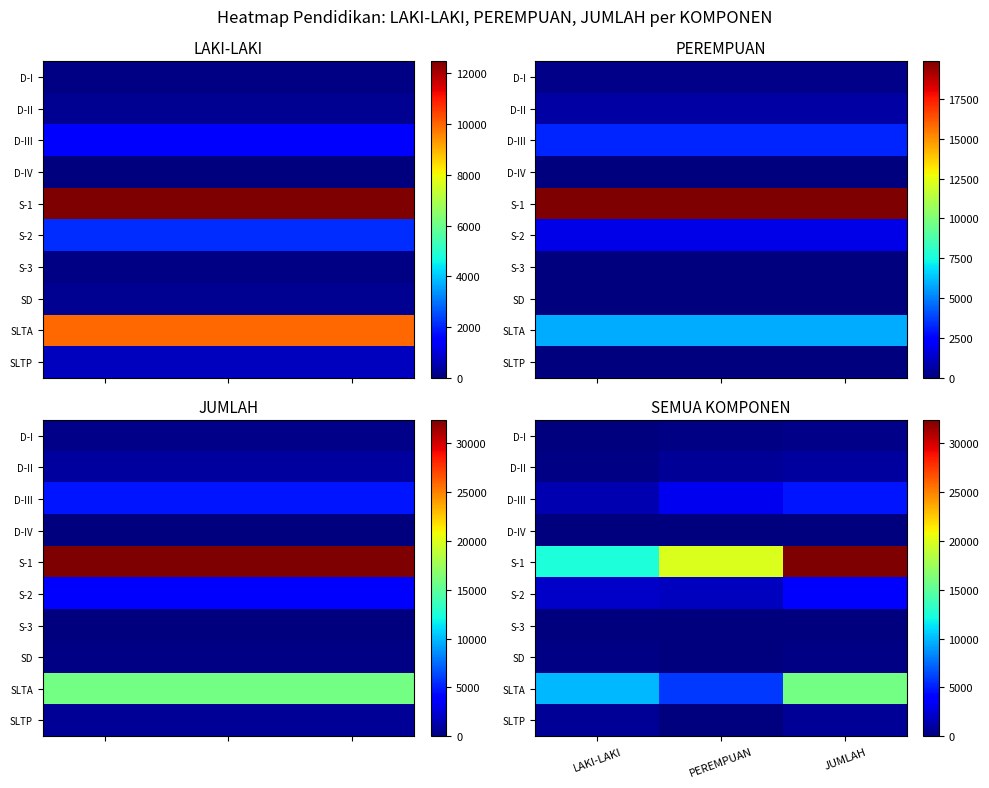

How many series are shown in this chart?

10